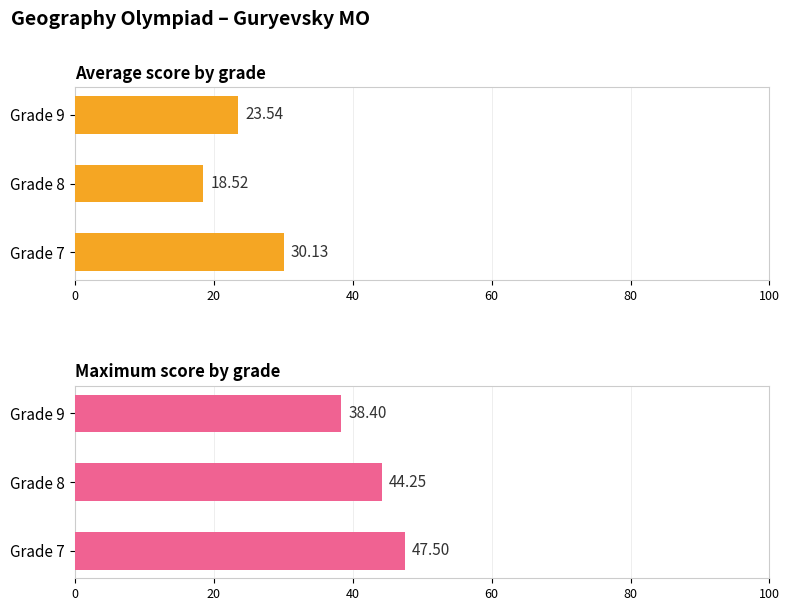

Reading left to right, list all the values displayed in this chart.

Average score by grade: 30.1	18.5	23.5
Maximum score by grade: 47.5	44.2	38.4